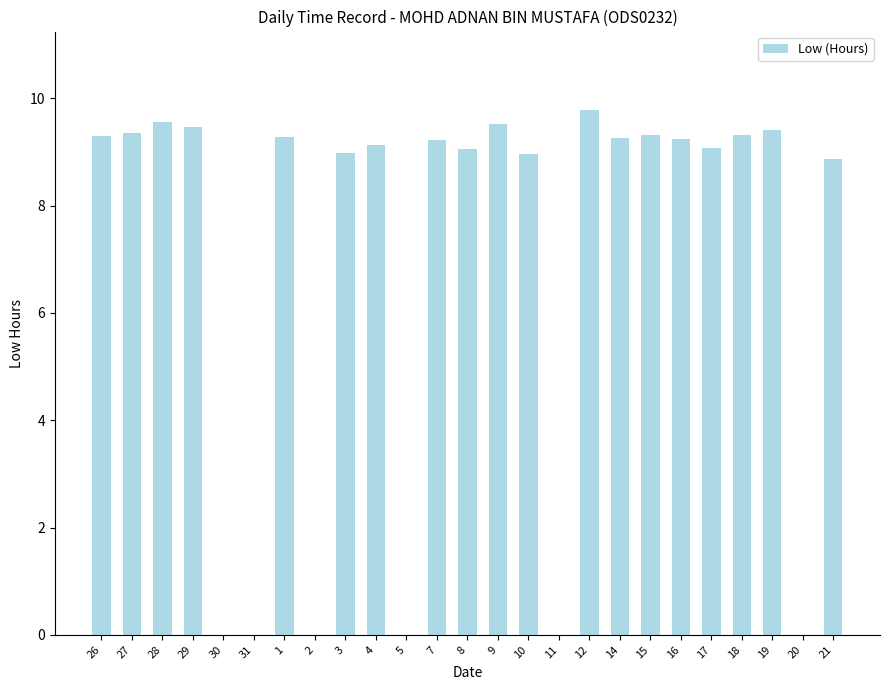

How many data points does each series have?

25